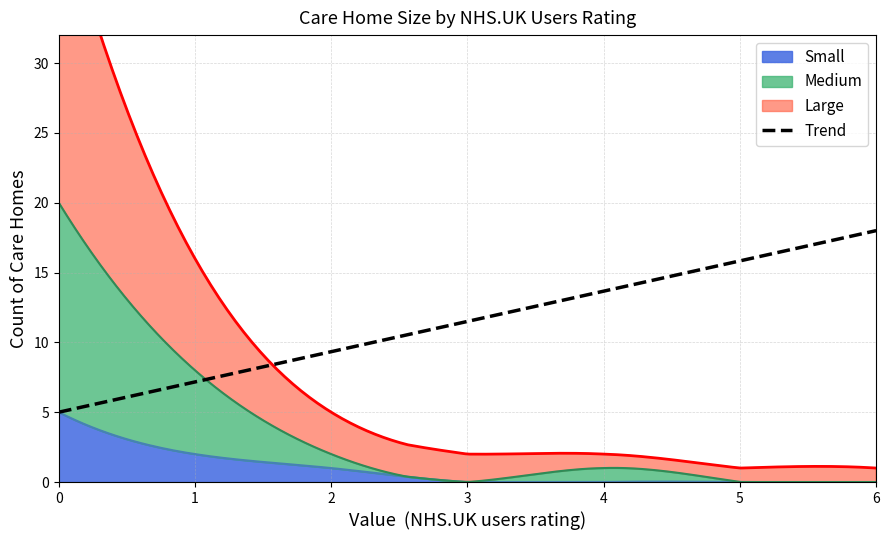

List the series in order of their peak value, highest first.

Large, Medium, Small